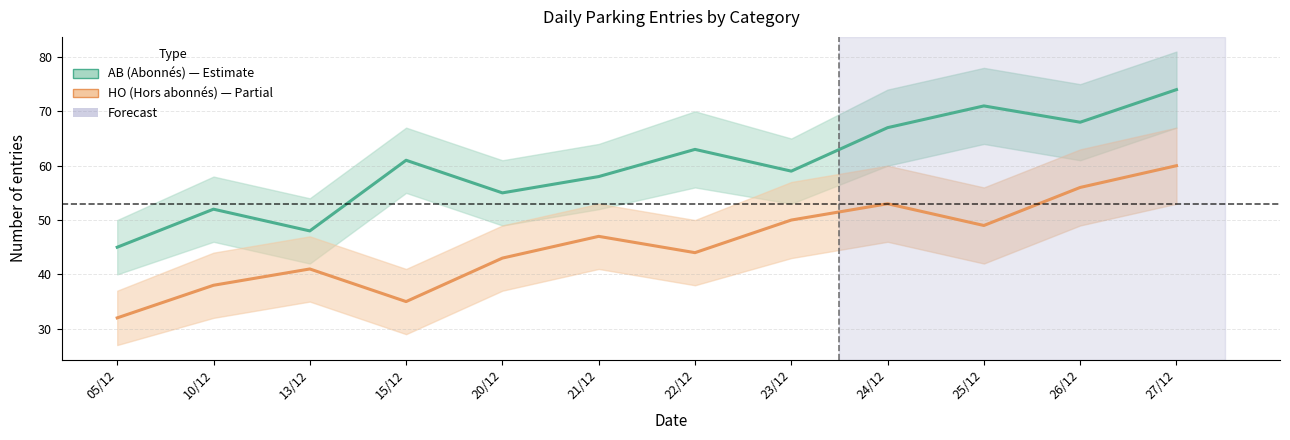

Where does the HO (Hors abonnés) series first go above 47?

23/12